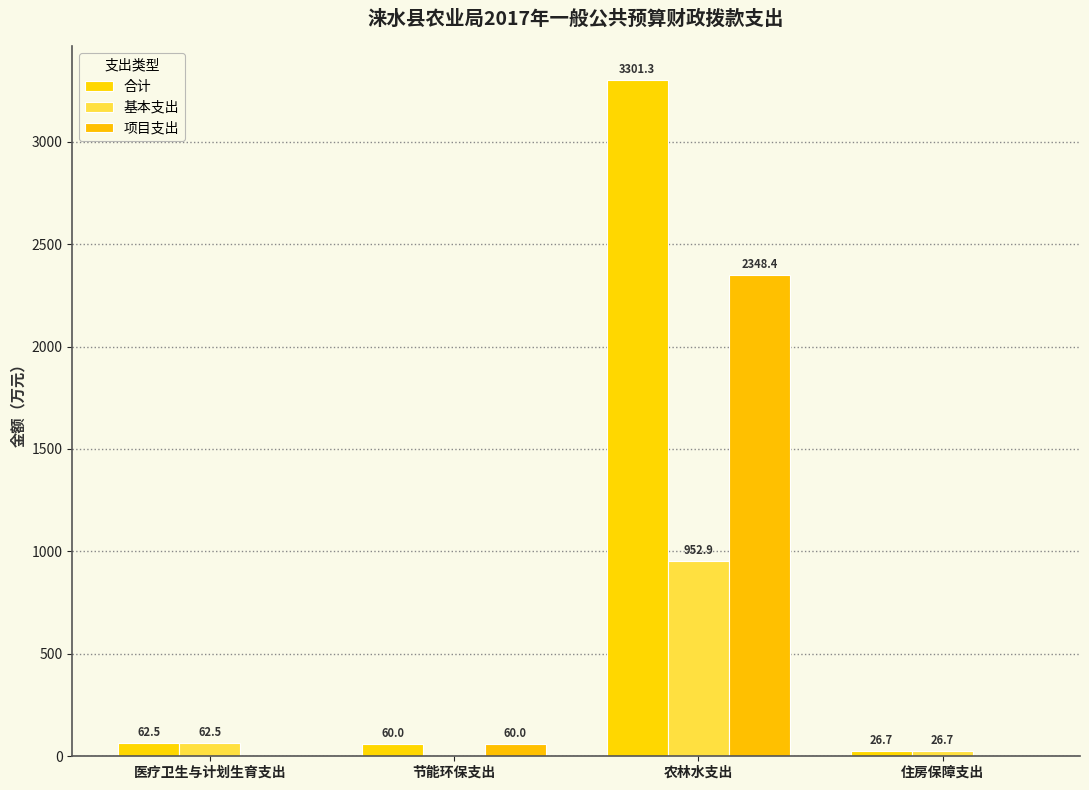

How many data points in 基本支出 are above 62?

2